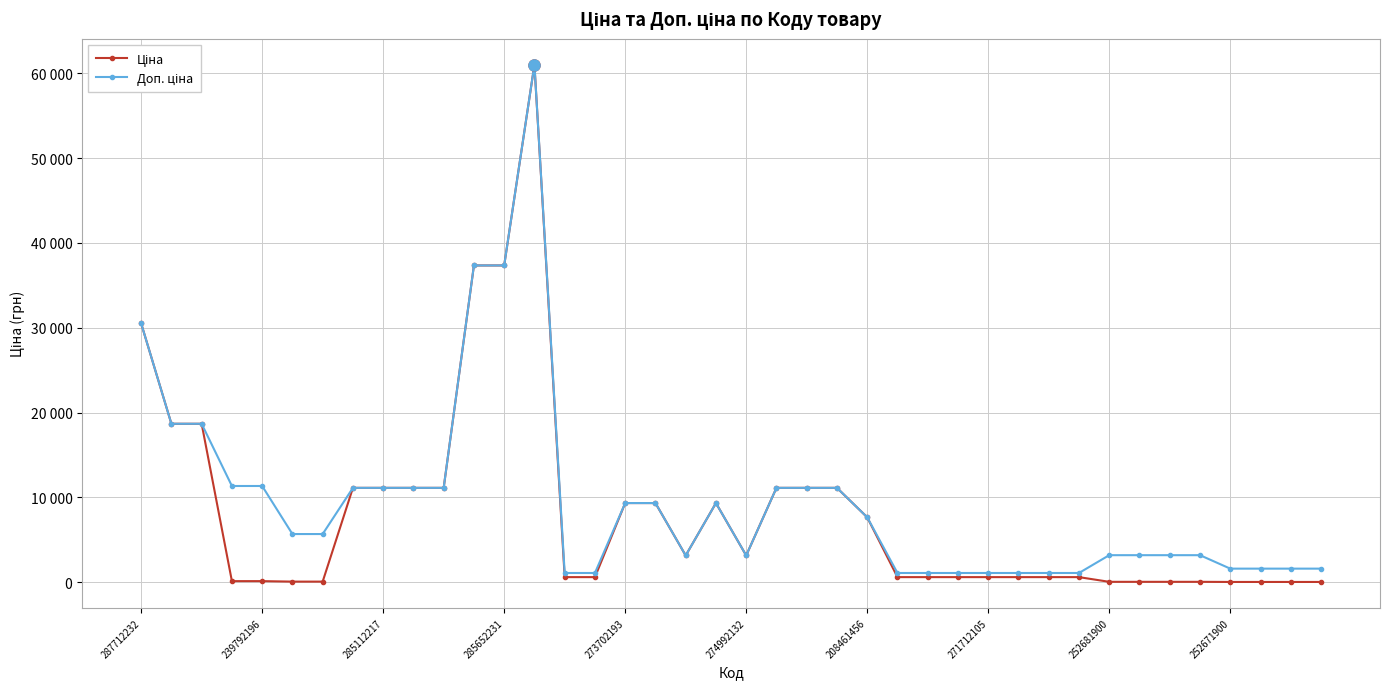

What is the label of the 24th point from the left?

23